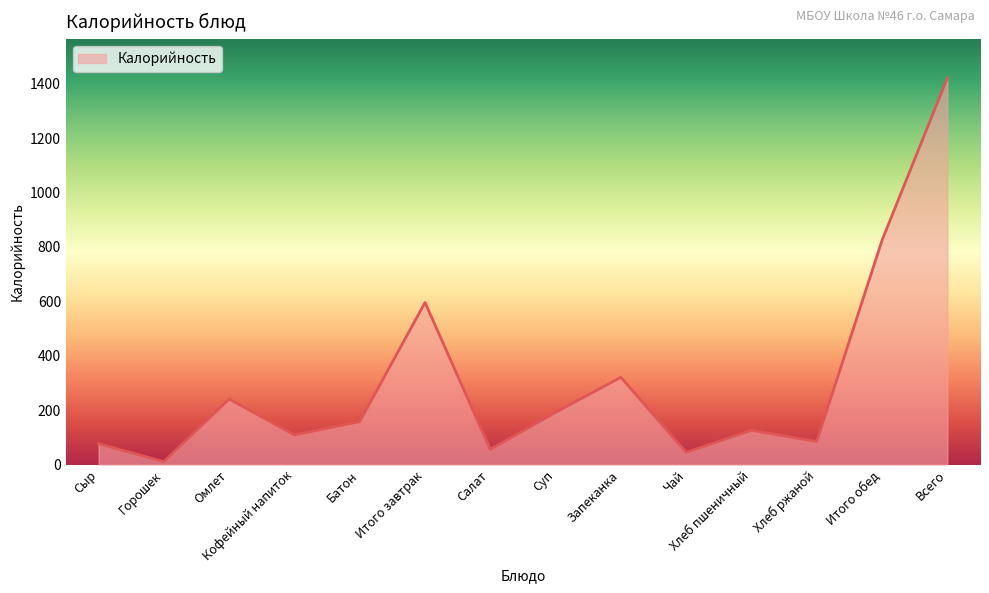

Approximately how many times larger is the value at Омлет compared to Итого завтрак?

0.4